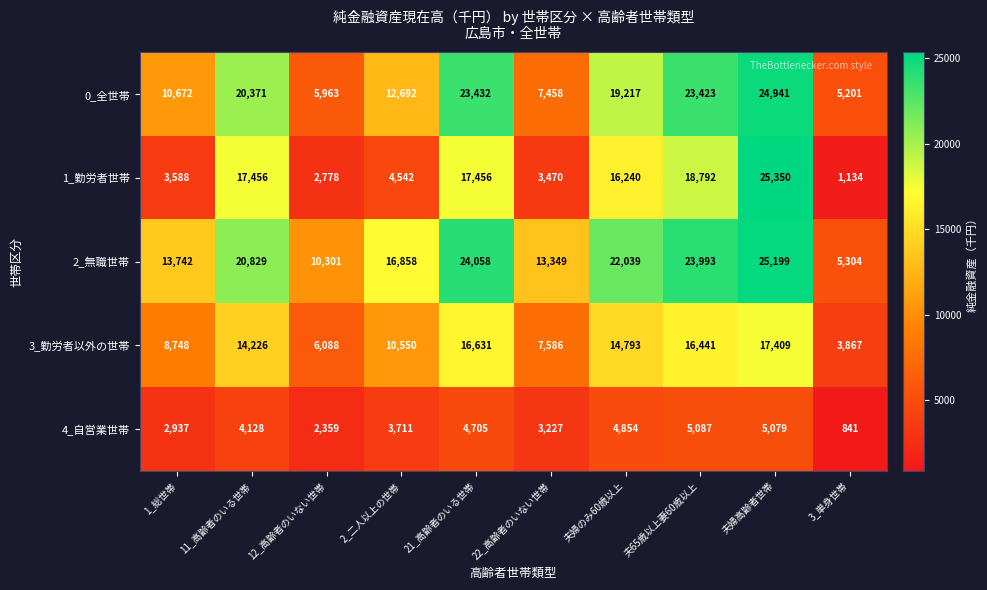

At which category is the sum across all series the highest?

夫婦高齢者世帯